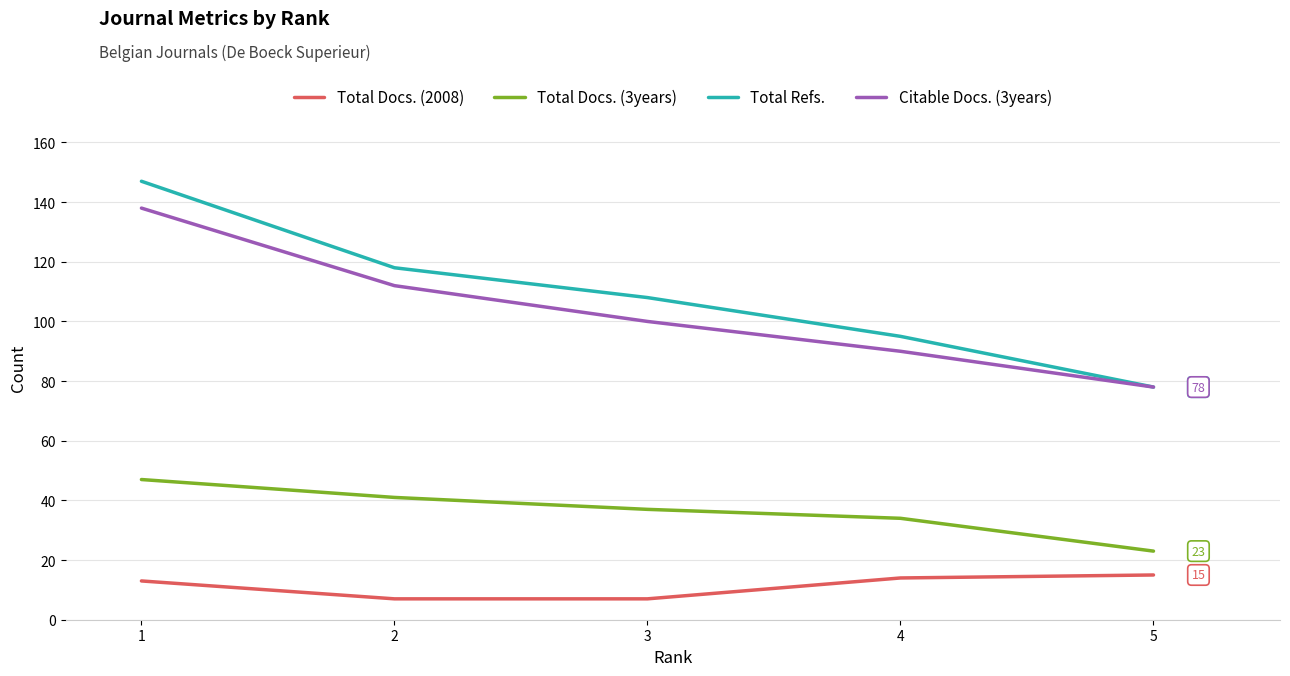

What is the greatest value displayed?

147